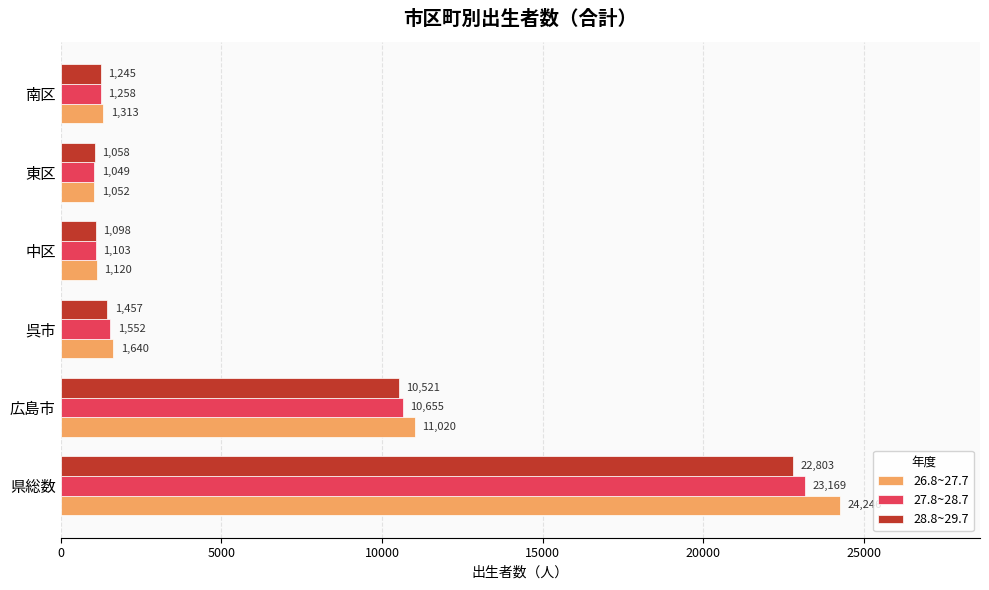

What is the difference between the maximum and minimum values in the 28.8~29.7 series?

21745